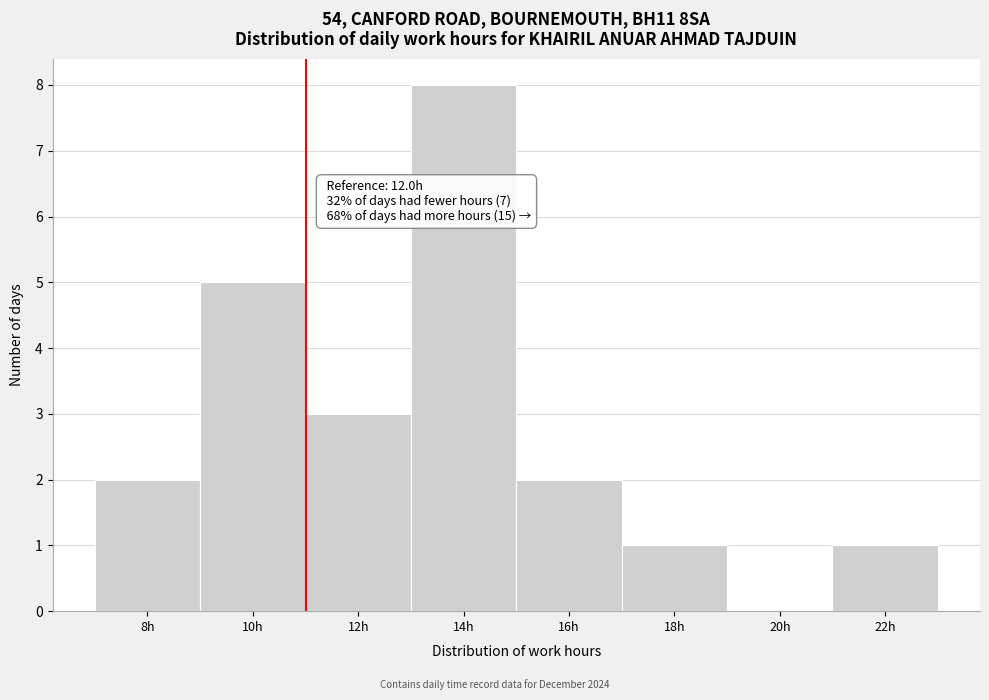

Reading right to left, transcribe all the data shown in this chart.

22h=1	20h=0	18h=1	16h=2	14h=8	12h=3	10h=5	8h=2